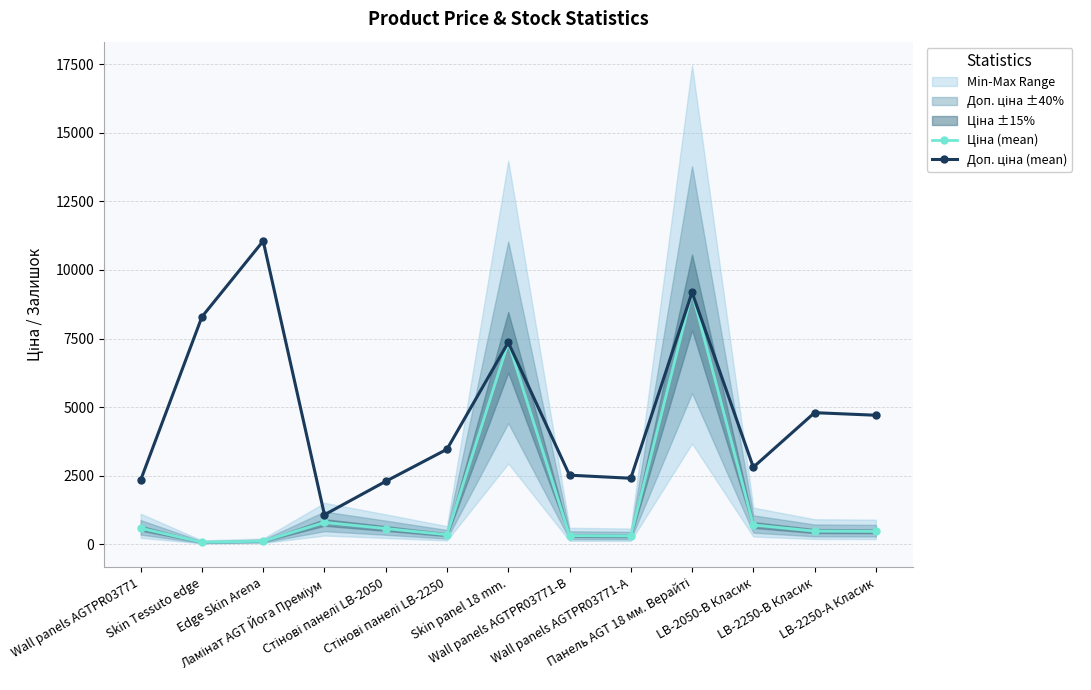

The Доп. ціна (mean) series shows 9185.1 at Панель AGT 18 мм. Верайті. True or false?

True